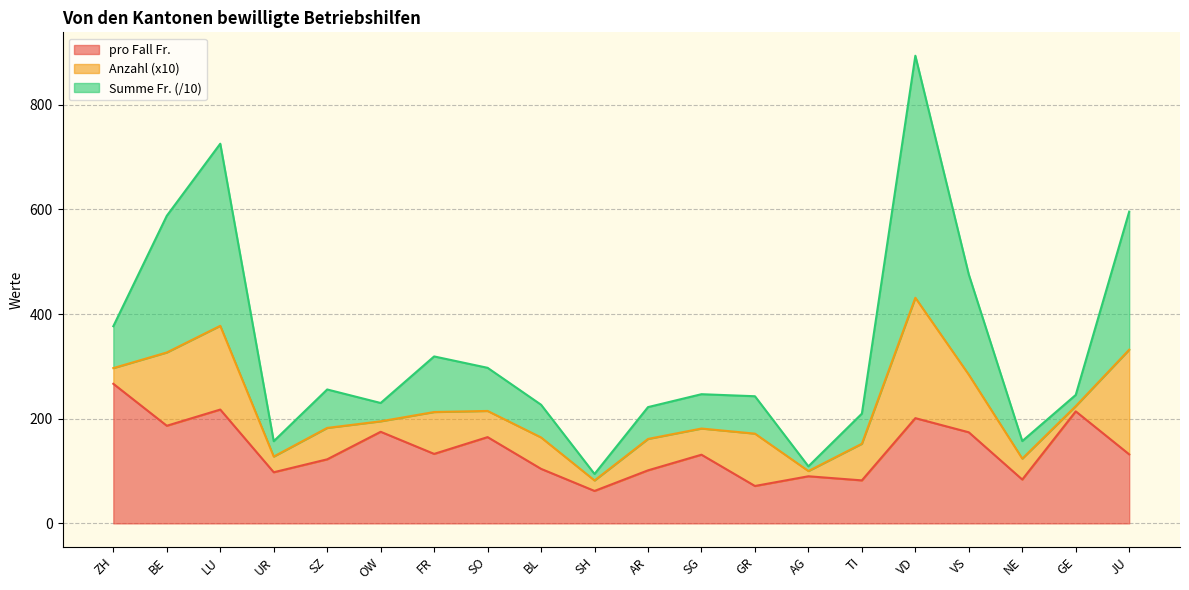

What is the difference between the maximum and minimum values in the pro Fall Fr. series?

204.7